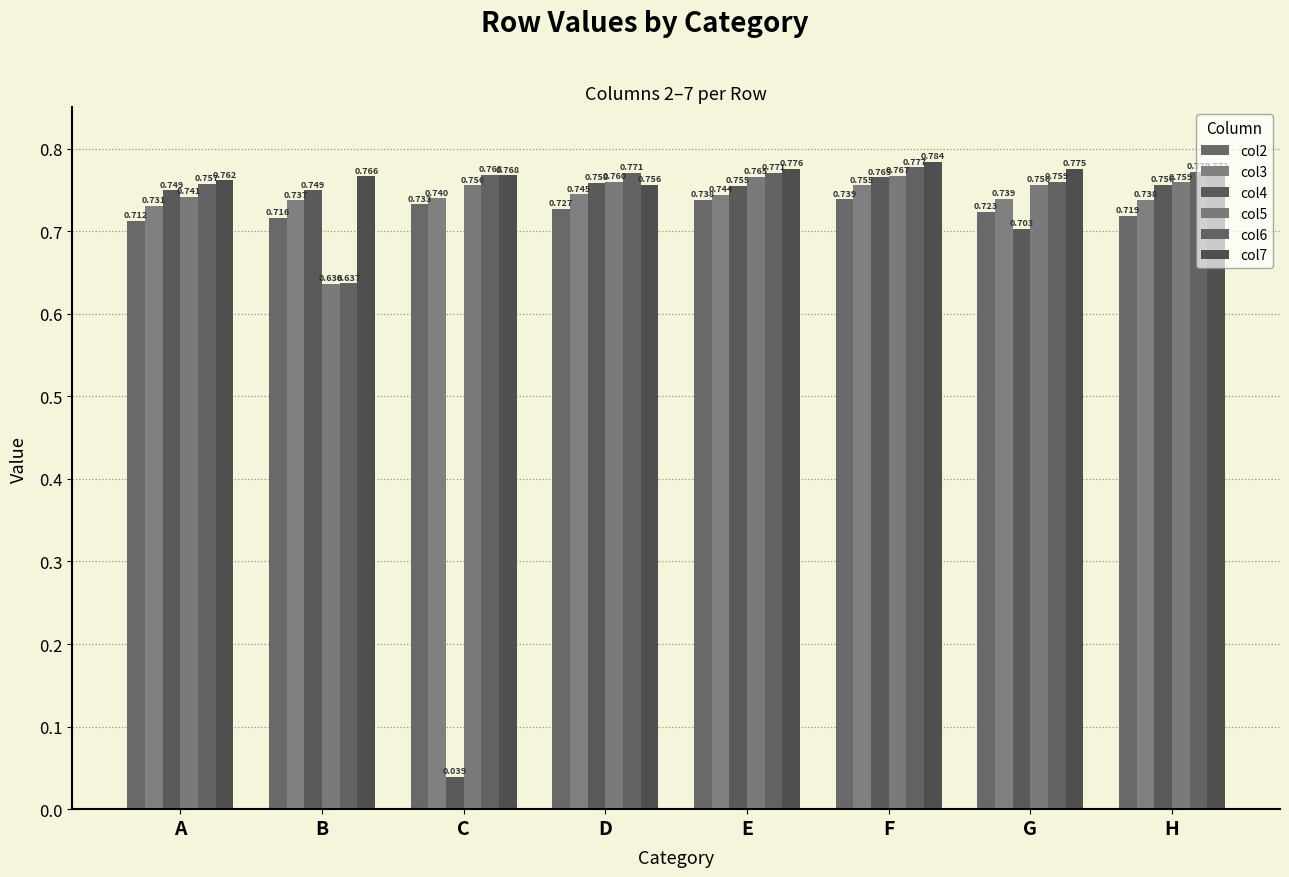

At which label is col4 closest to 0?

C